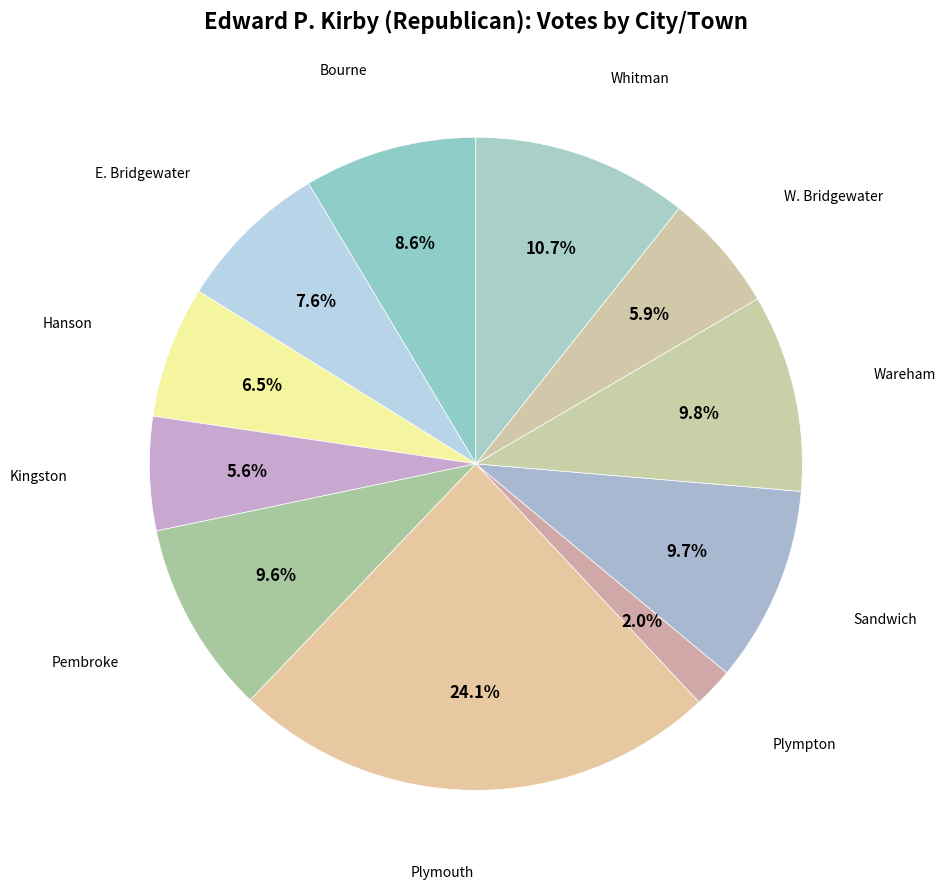

Is it true that Pembroke is 16% of the pie?

False